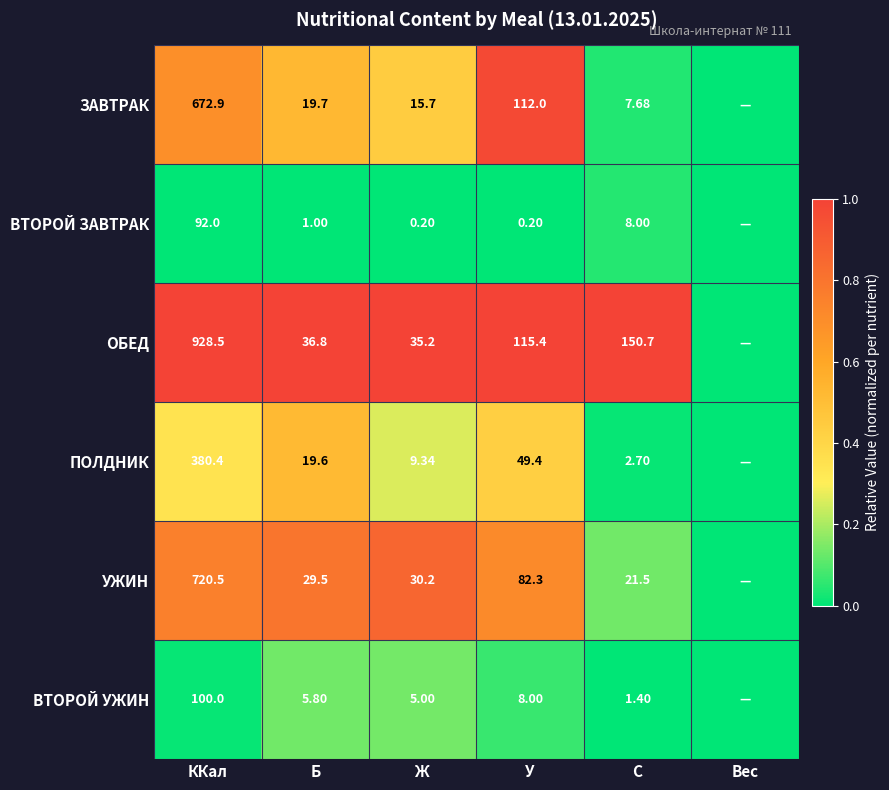

At ККал, list the series in order from smallest to largest.

ВТОРОЙ ЗАВТРАК, ВТОРОЙ УЖИН, ПОЛДНИК, ЗАВТРАК, УЖИН, ОБЕД